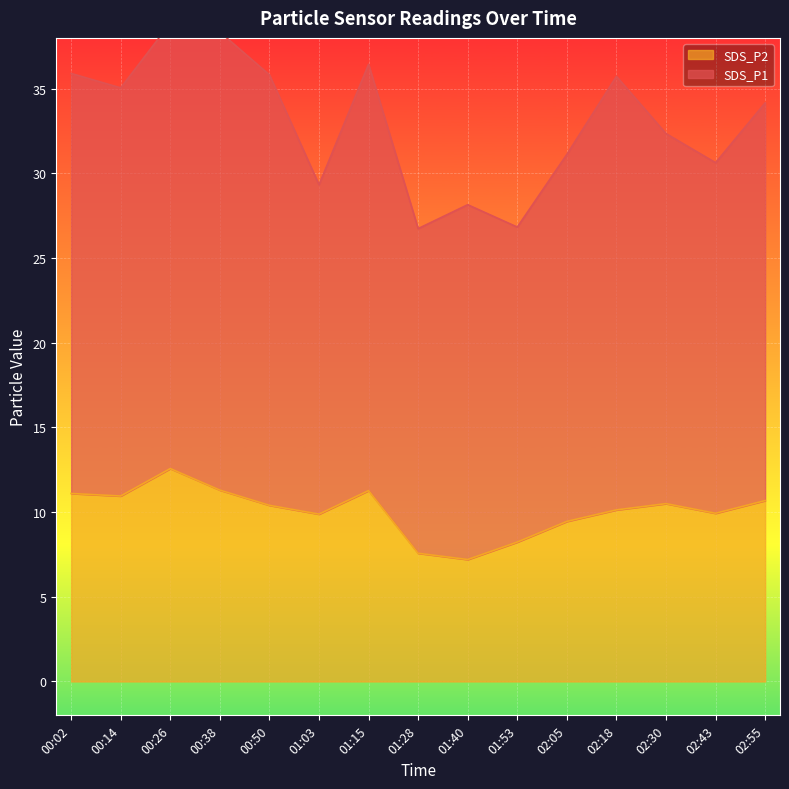

What is the label of the 9th point from the left?

01:40